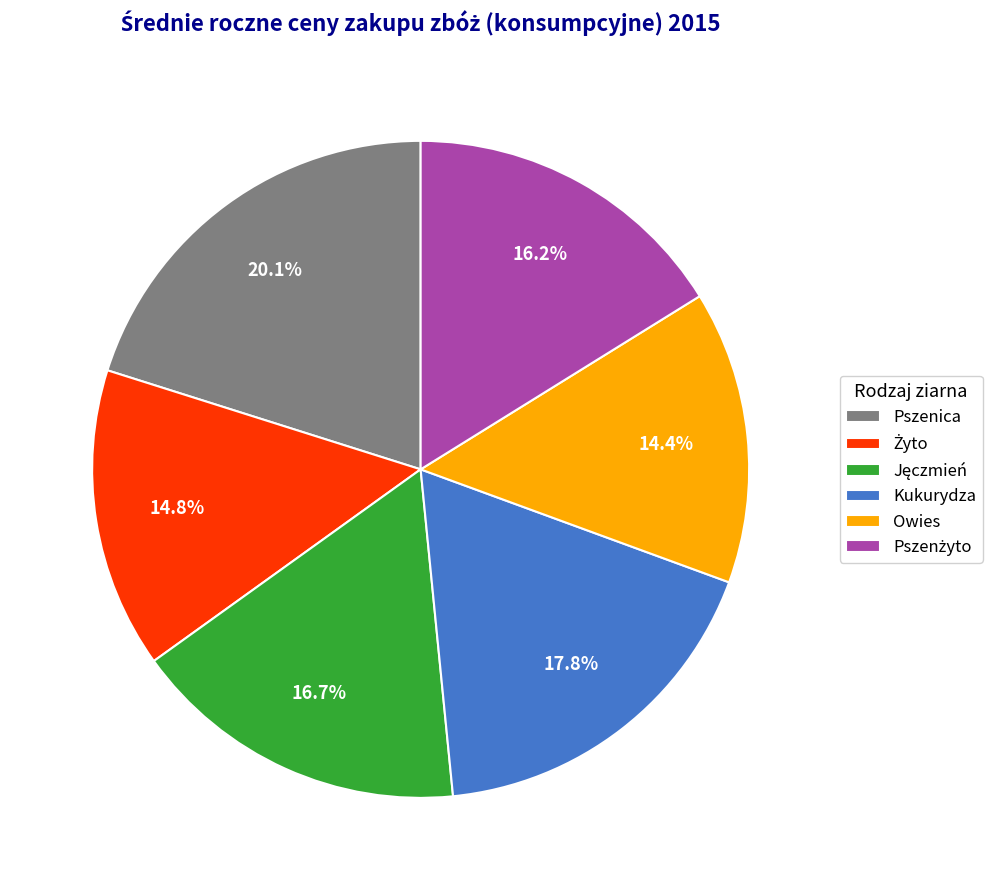

Is there any slice that represents more than half of the pie?

No